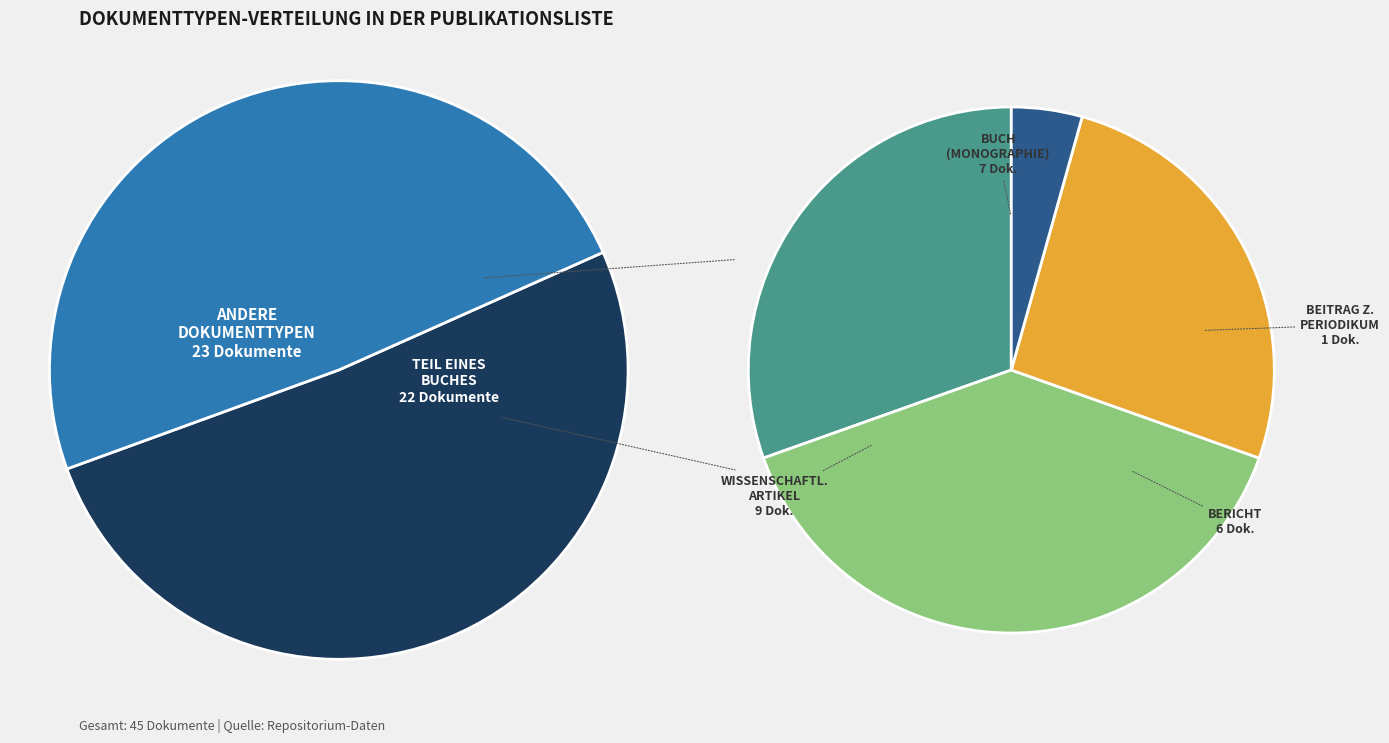

Rank the categories by value from lowest to highest.

Beitrag zu einem Periodikum, Bericht, Buch (Monographie), Wissenschaftlicher Artikel, Teil eines Buches